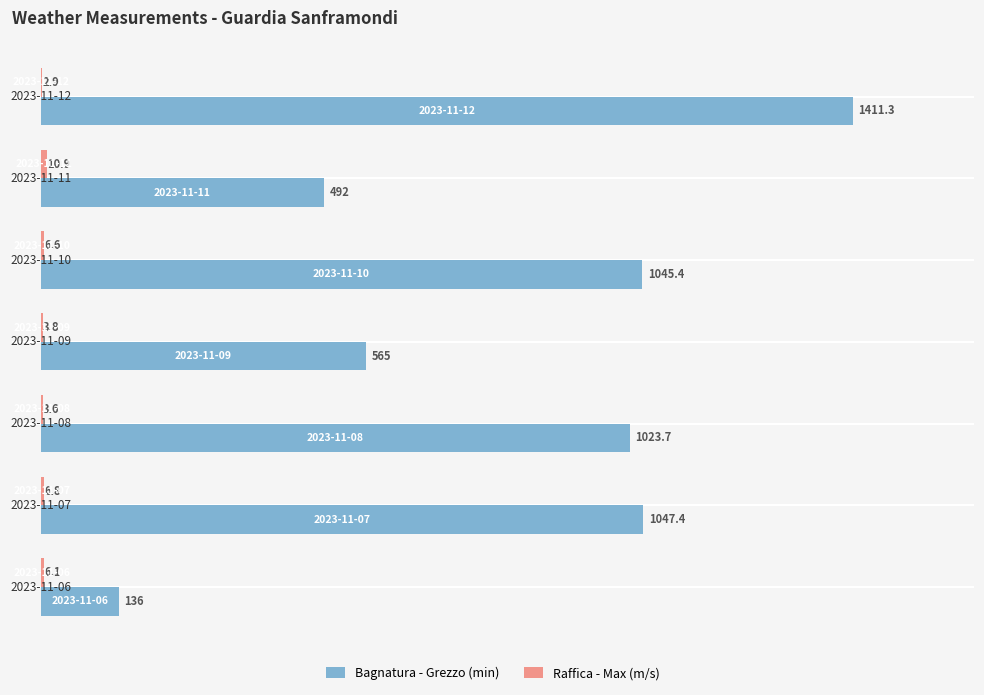

Which series has the largest total across all categories?

Bagnatura - Grezzo (min)